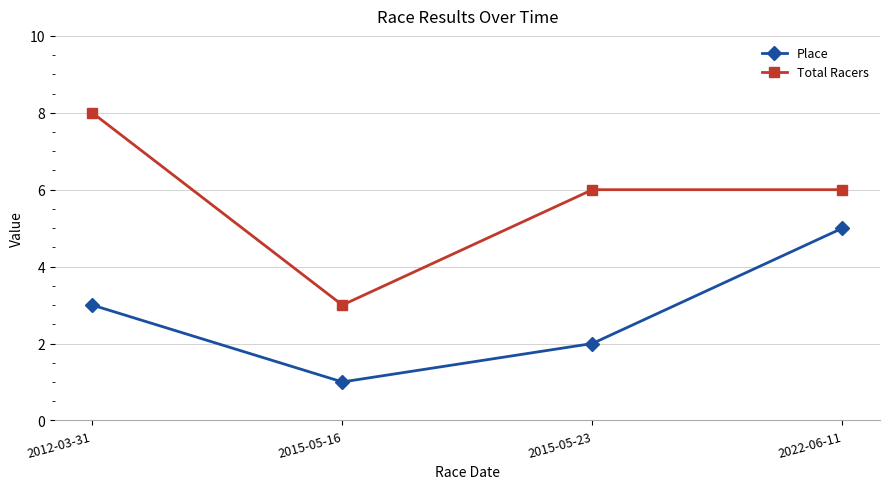

What is the maximum value for Place?

5